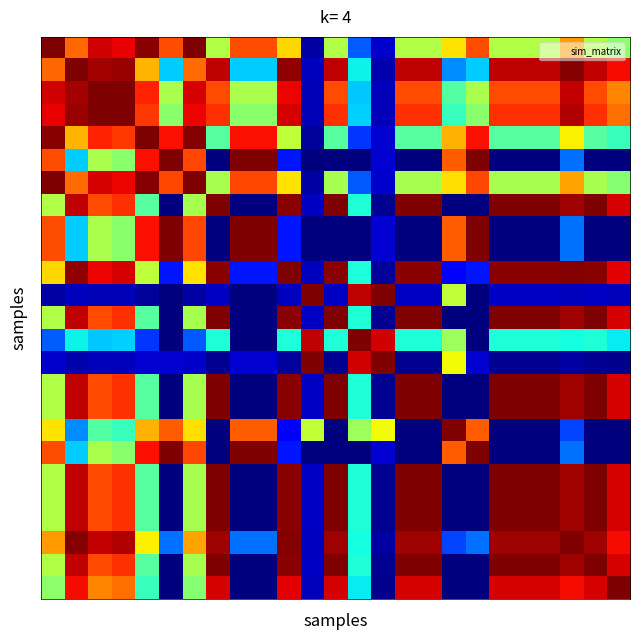

Count the number of categories in the chart.

25